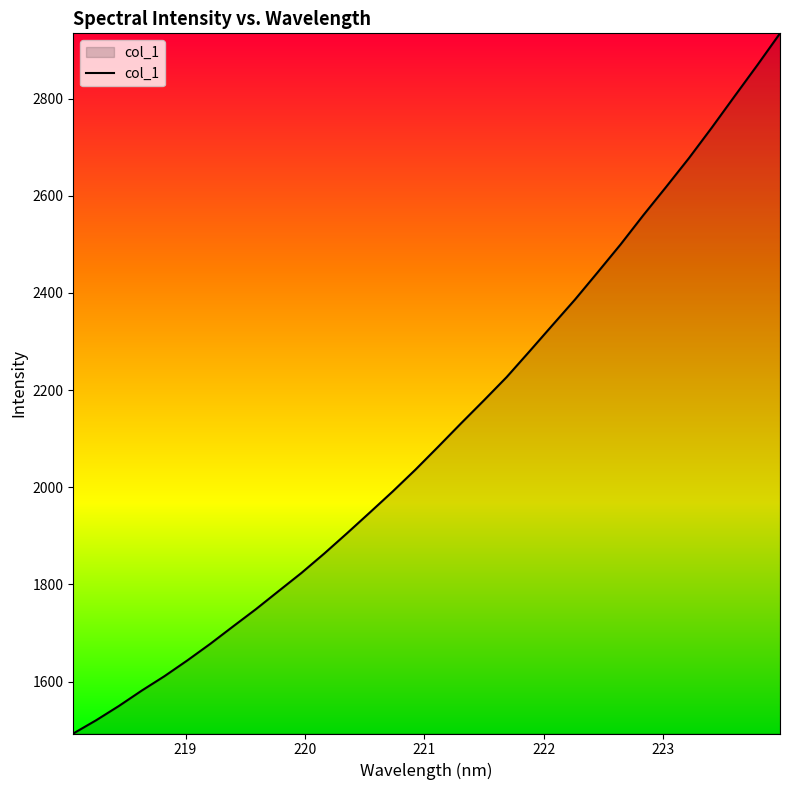

What is the smallest value displayed?

1493.0